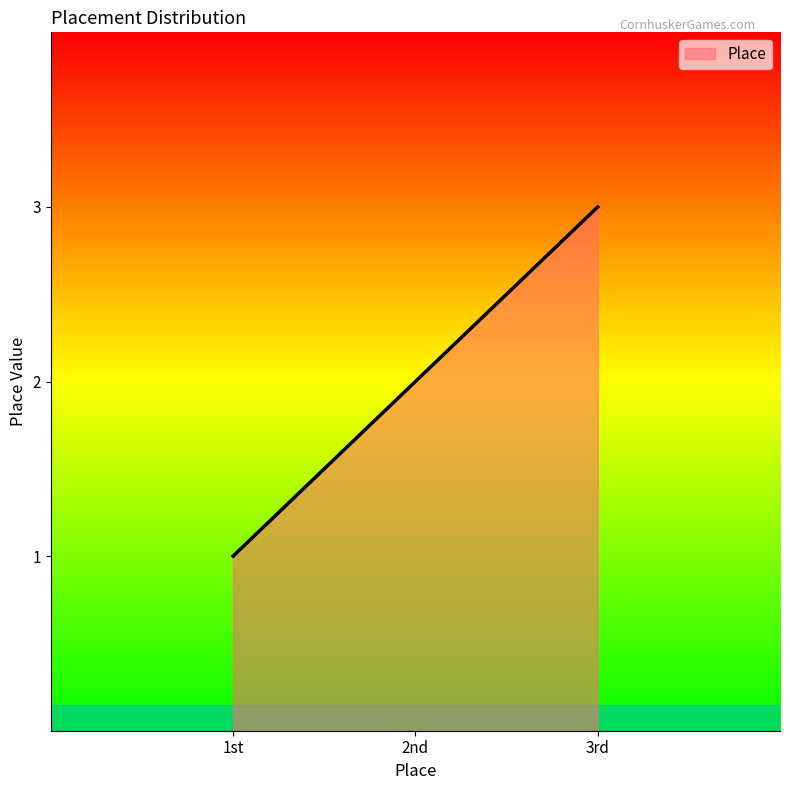

Rank the categories by value from lowest to highest.

1st, 2nd, 3rd